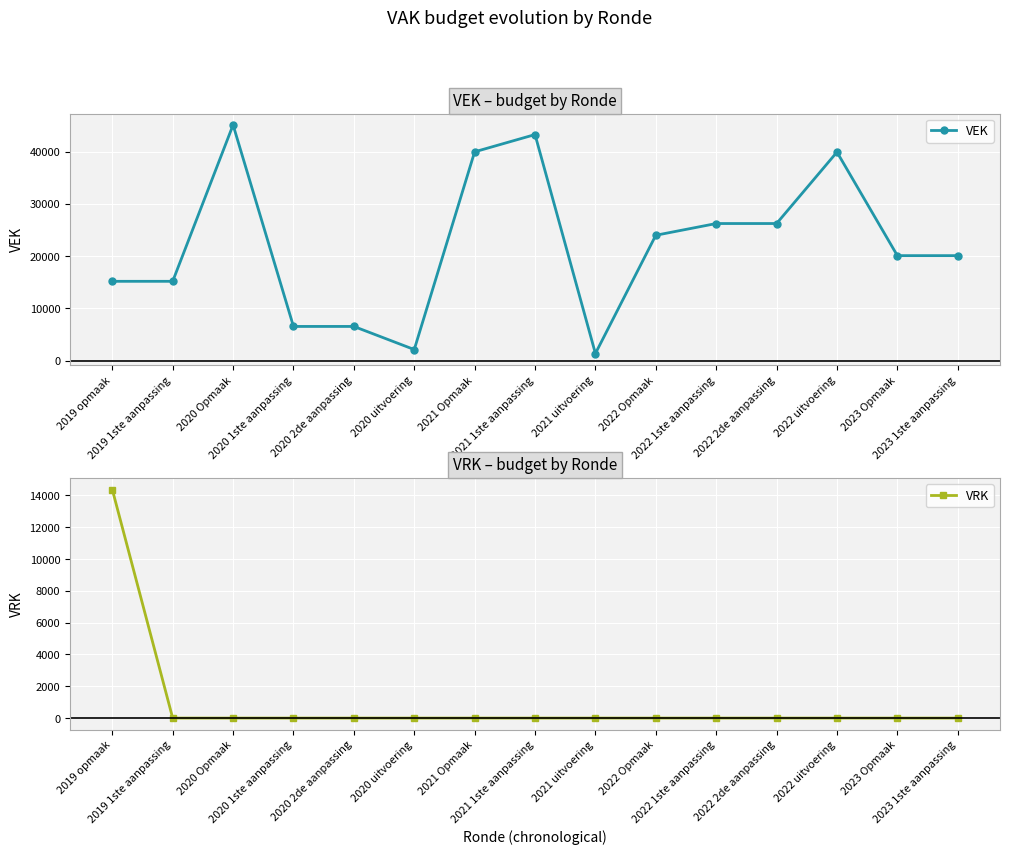

At how many categories does at least one series exceed 2899?

13